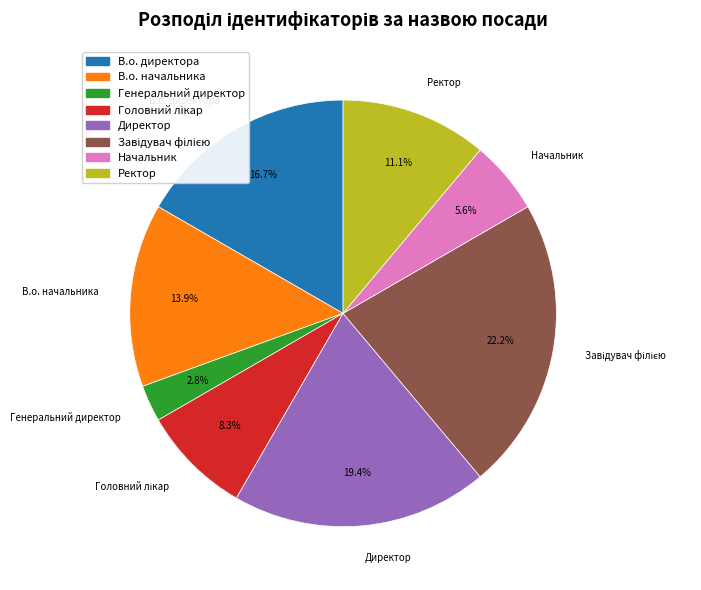

Does Начальник represent more than half of the total?

No